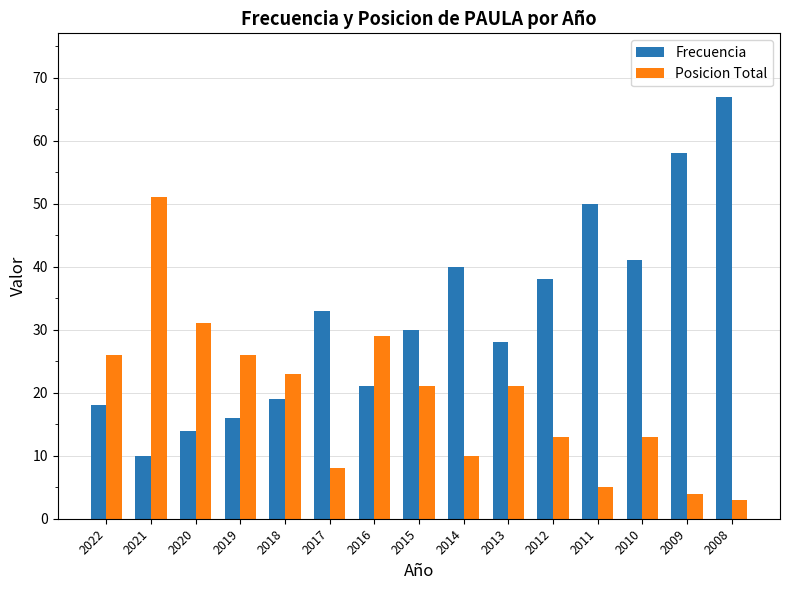

Reading left to right, what are all the values shown in this chart?

Frecuencia: 2022=18	2021=10	2020=14	2019=16	2018=19	2017=33	2016=21	2015=30	2014=40	2013=28	2012=38	2011=50	2010=41	2009=58	2008=67
Posicion Total: 2022=26	2021=51	2020=31	2019=26	2018=23	2017=8	2016=29	2015=21	2014=10	2013=21	2012=13	2011=5	2010=13	2009=4	2008=3